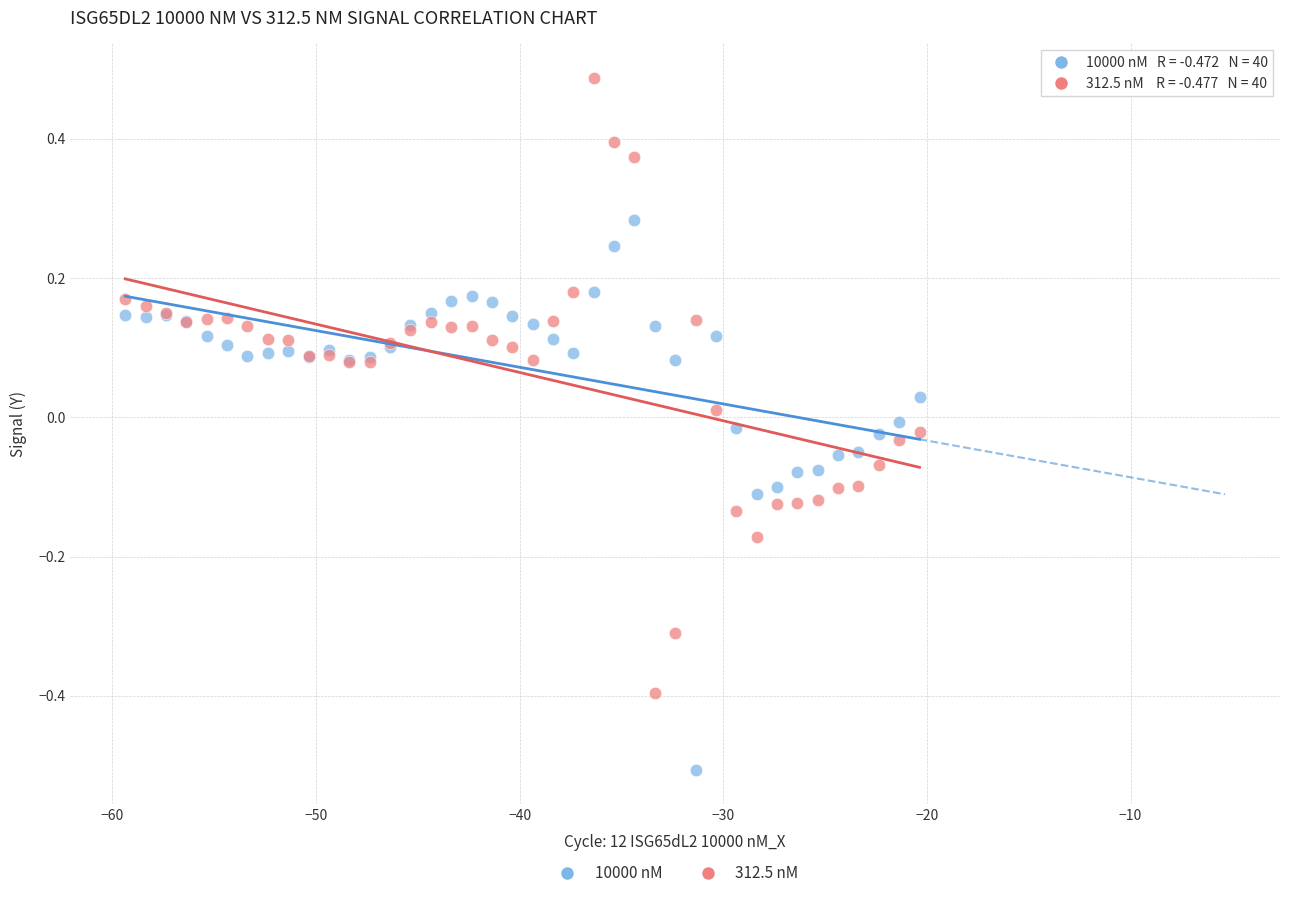

Which series reaches the maximum Y coordinate?

312.5 nM